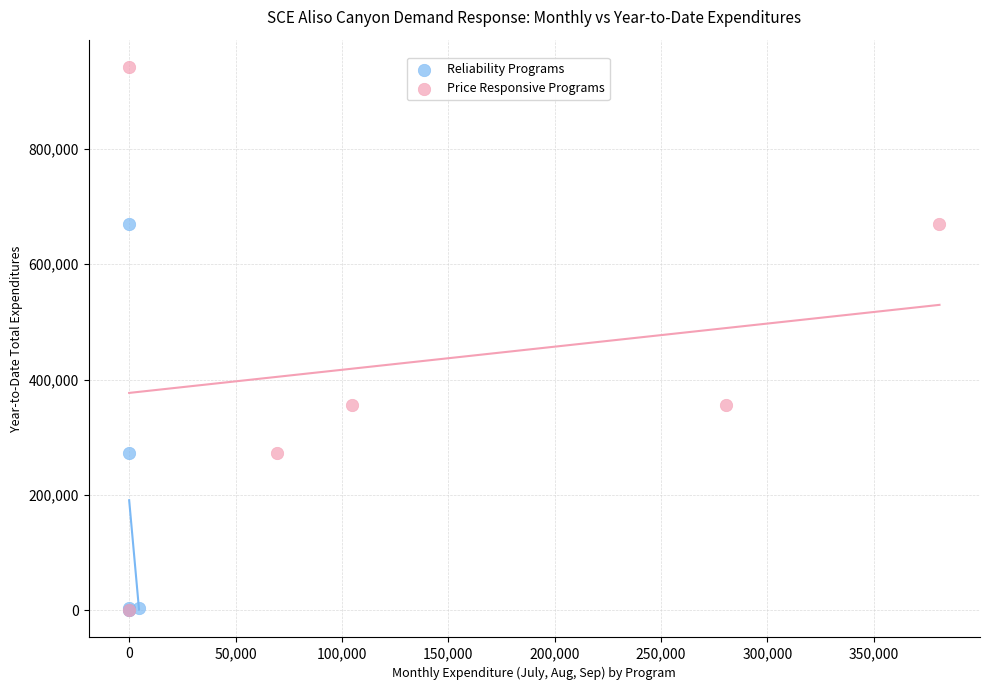

Which series reaches the maximum Y coordinate?

Price Responsive Programs